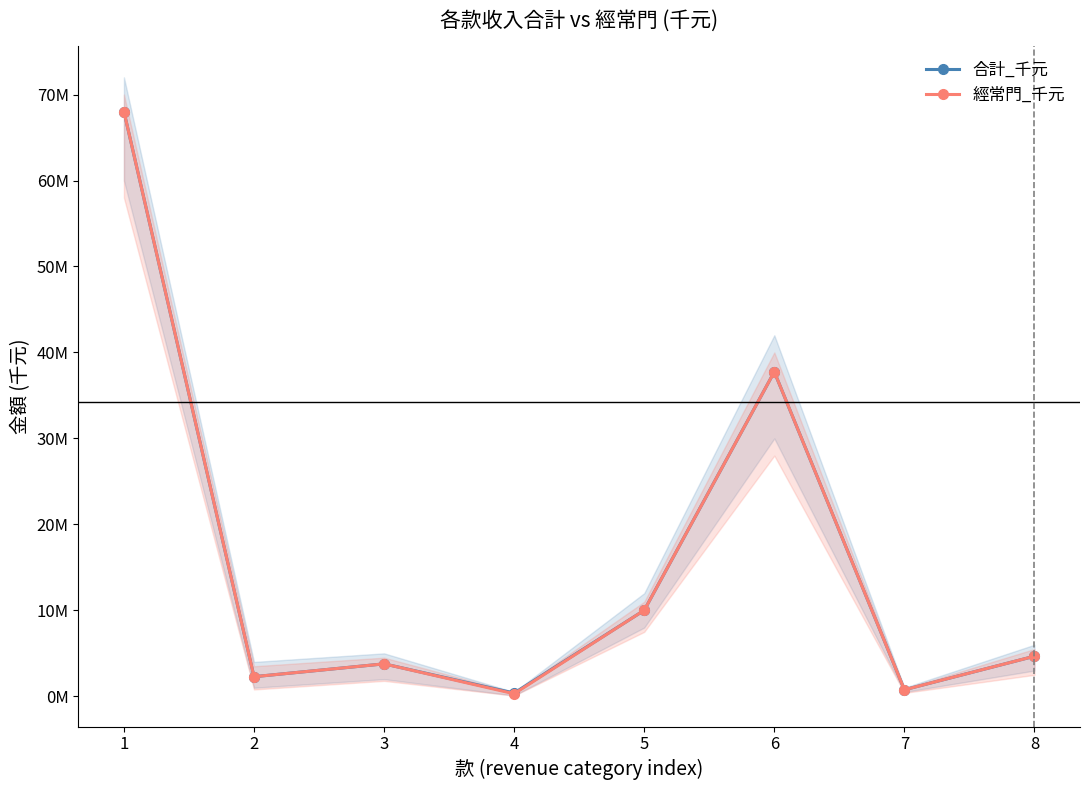

How many series are shown in this chart?

2